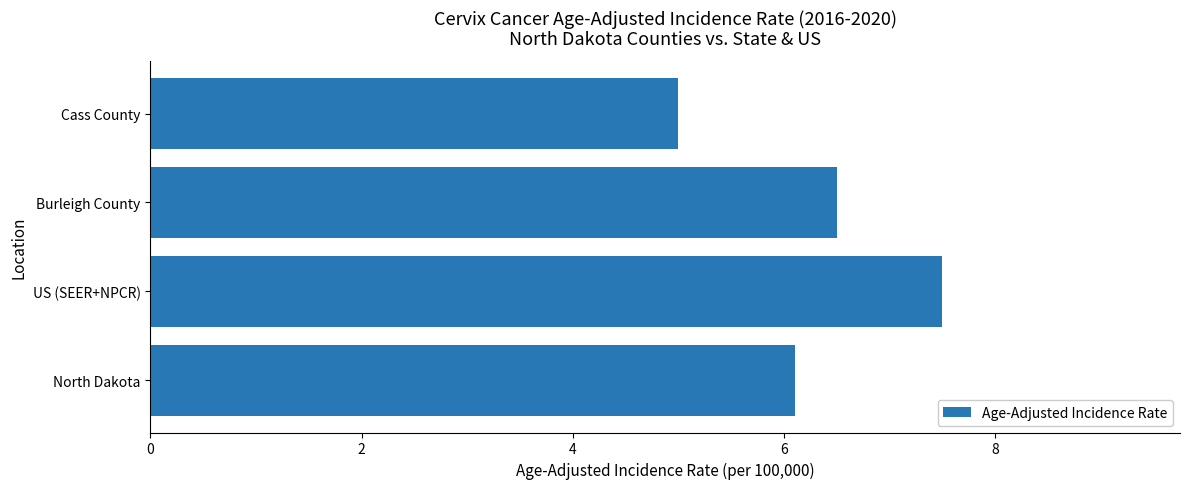

How many data points does each series have?

4